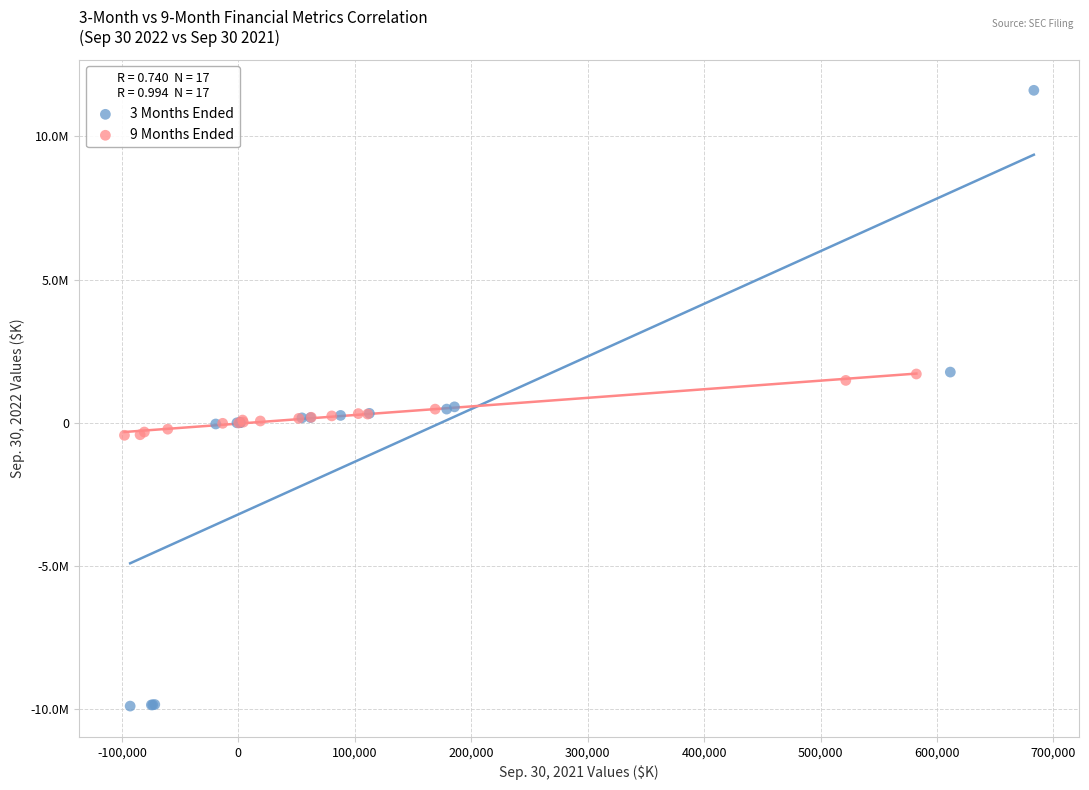

What are all the series names shown in the legend?

3 Months Ended, 9 Months Ended